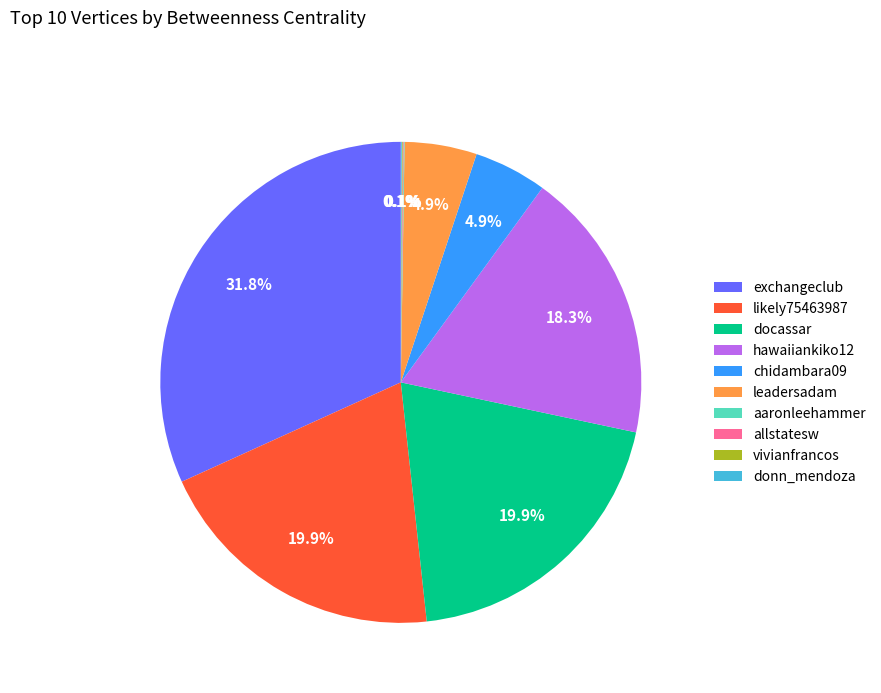

Is the sum of leadersadam and likely75463987 greater than half?

No